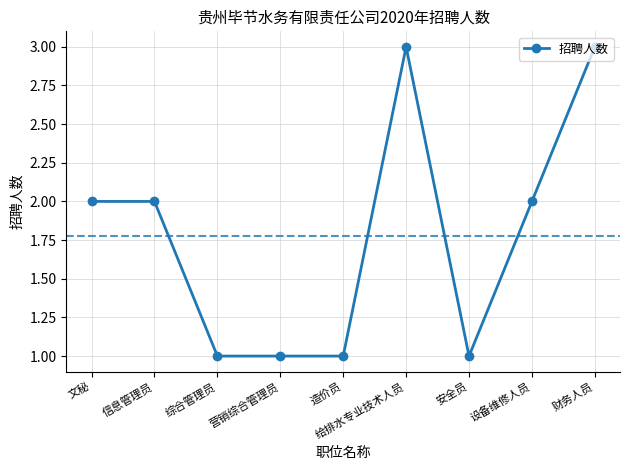

True or false: the data has more than 0 interior local peaks.

True